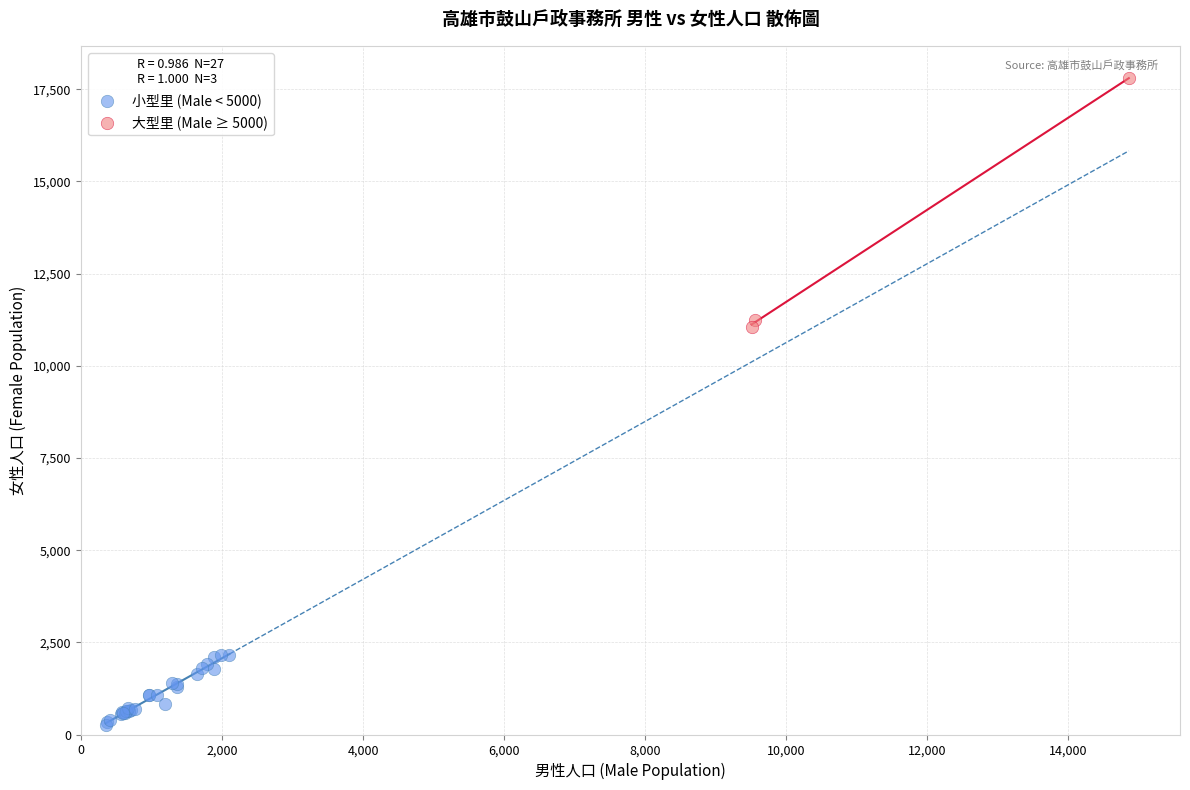

Which series has the widest spread of Y values?

大型里 (Male ≥ 5000)